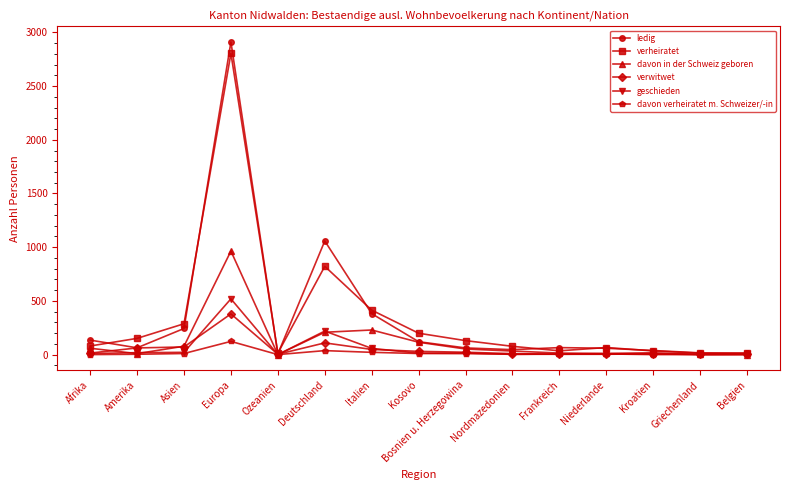

At how many categories does at least one series exceed 511?

2